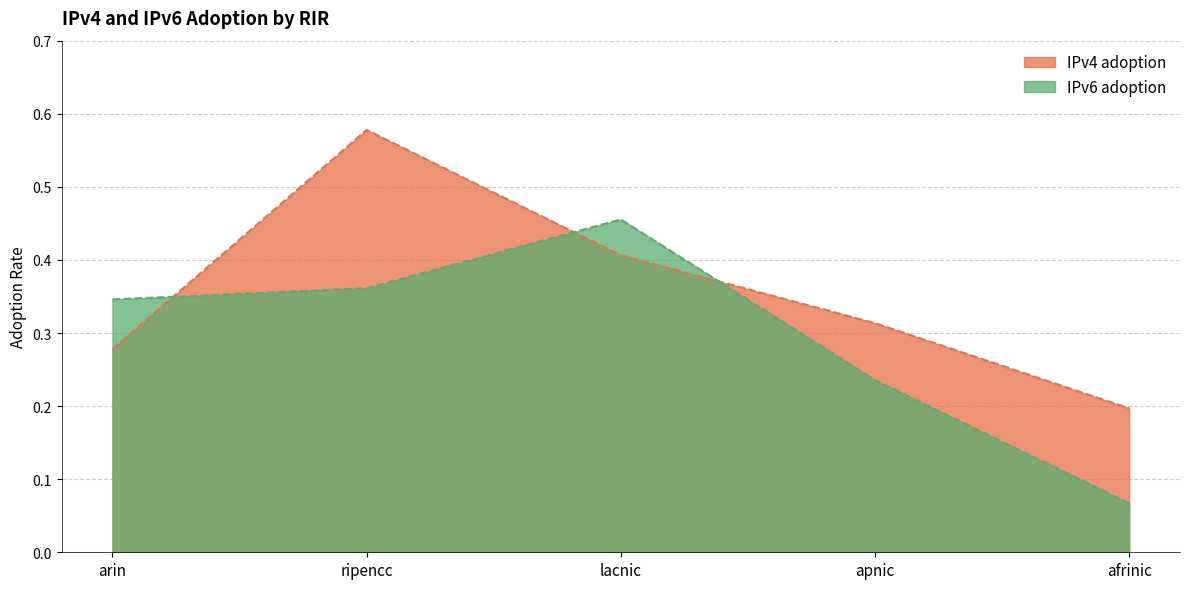

How many intersections are there between IPv6 adoption and IPv4 adoption?

3